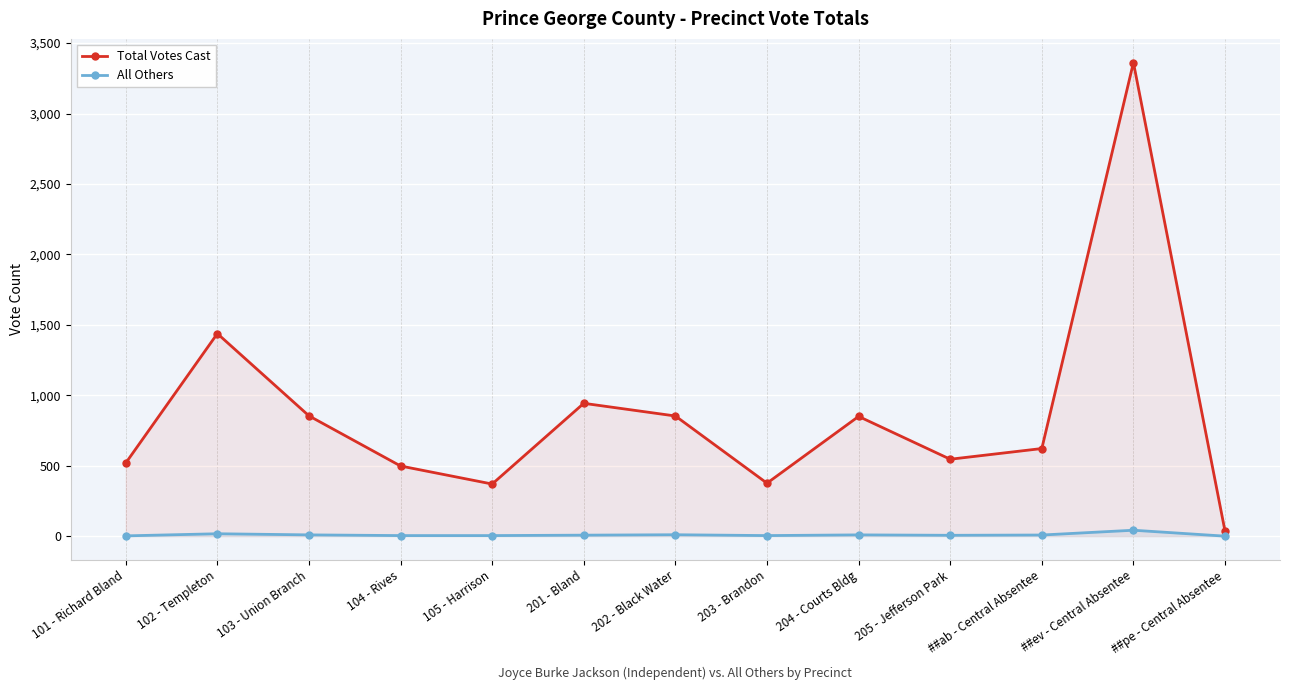

What are all the series names shown in the legend?

Total Votes Cast, All Others